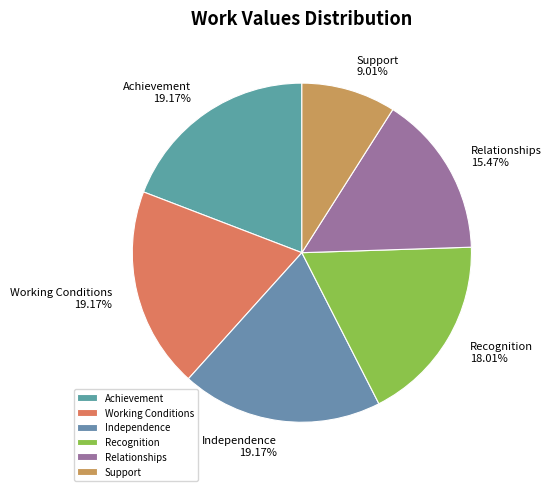

Approximately how many times larger is the value at Relationships compared to Working Conditions?

0.8